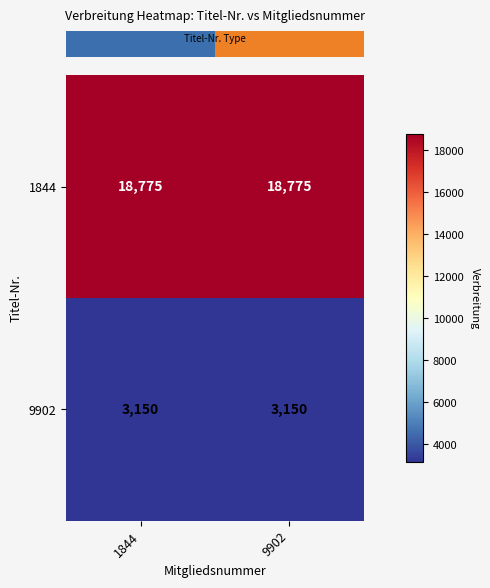

List the series in order of their peak value, highest first.

1844, 9902